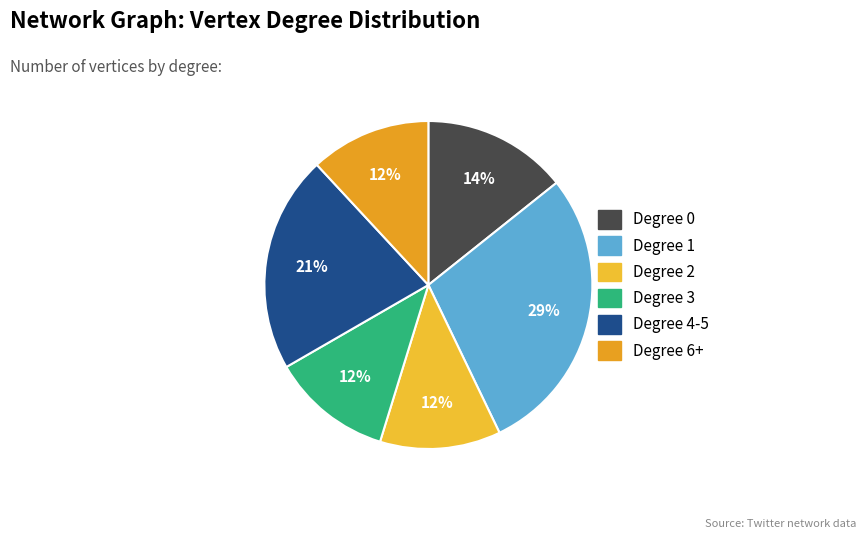

Count the number of slices in the pie.

6